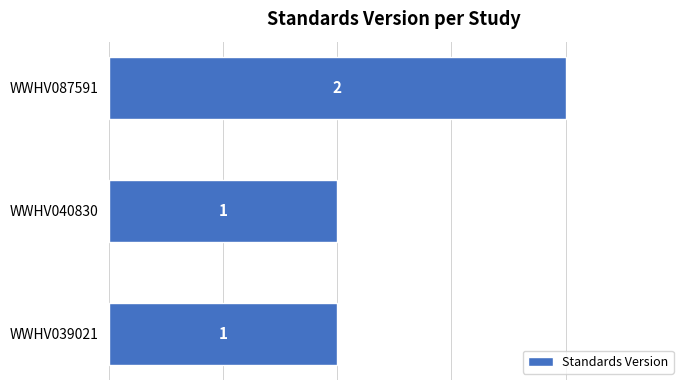

Is it true that the value at WWHV040830 is 1?

True